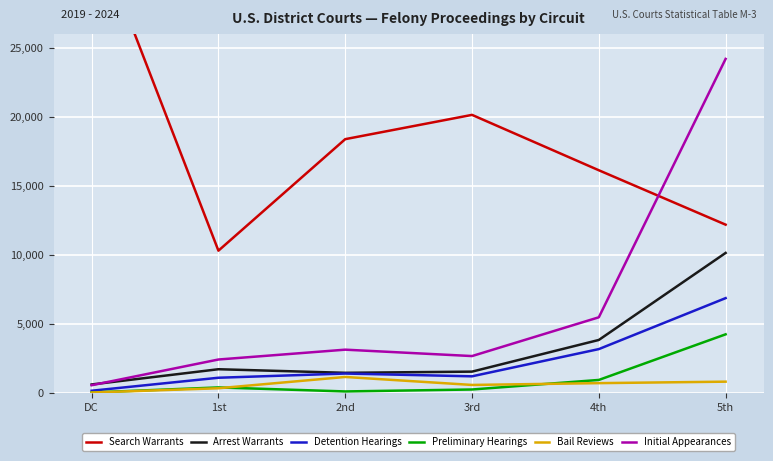

Is this an area chart (filled region under the line)?

No